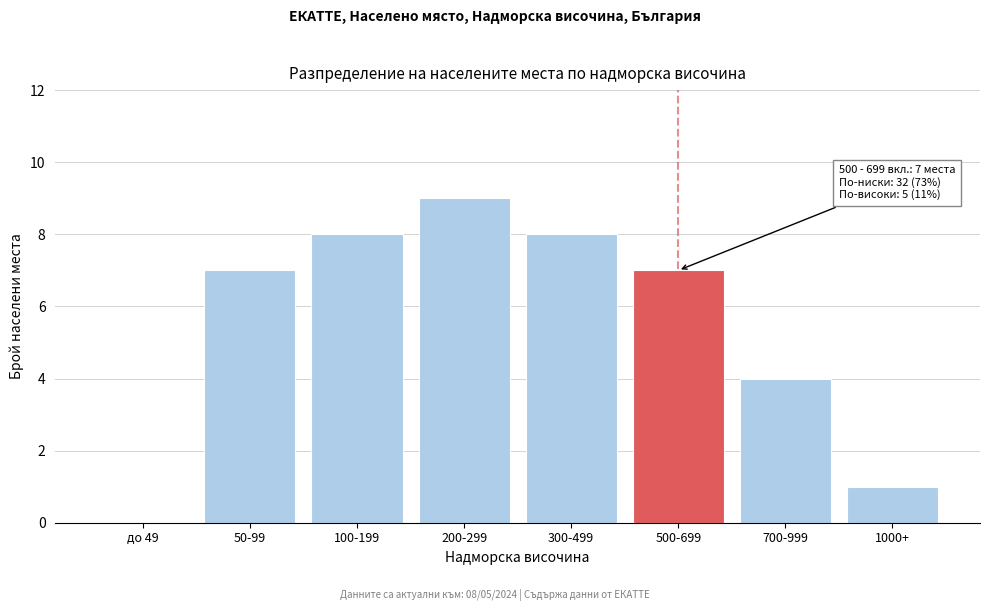

Reading right to left, list all the values displayed in this chart.

1000+=1	700-999=4	500-699=7	300-499=8	200-299=9	100-199=8	50-99=7	до 49=0